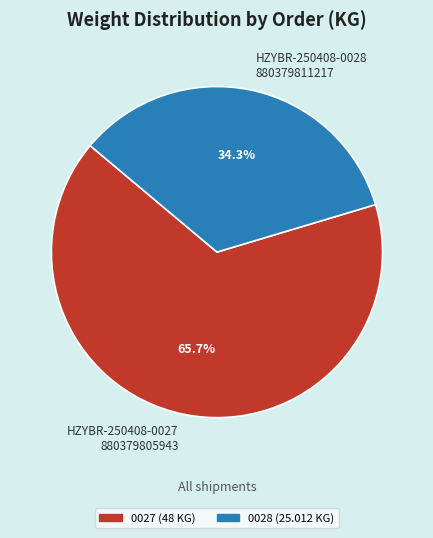

Does HZYBR-250408-0028 880379811217 represent more than half of the total?

No